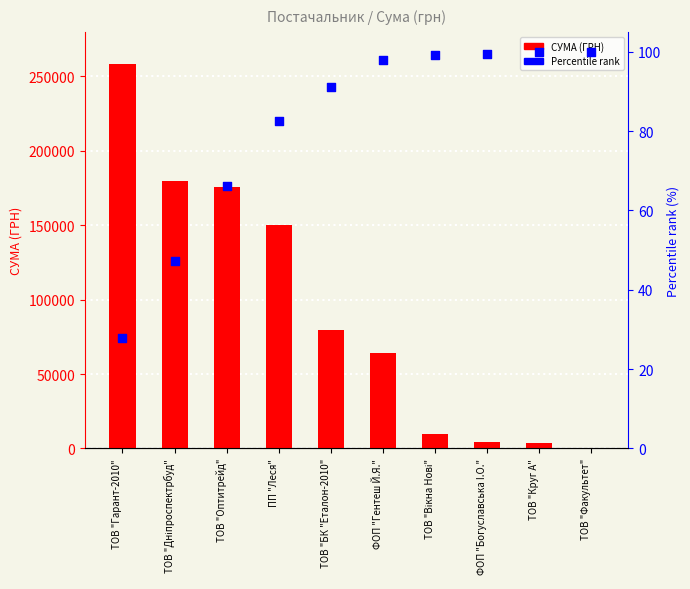

Is the value of СУМА (ГРН) at ФОП "Богуславська I.О." greater than the value of Percentile rank at ТОВ "Оптитрейд"?

Yes